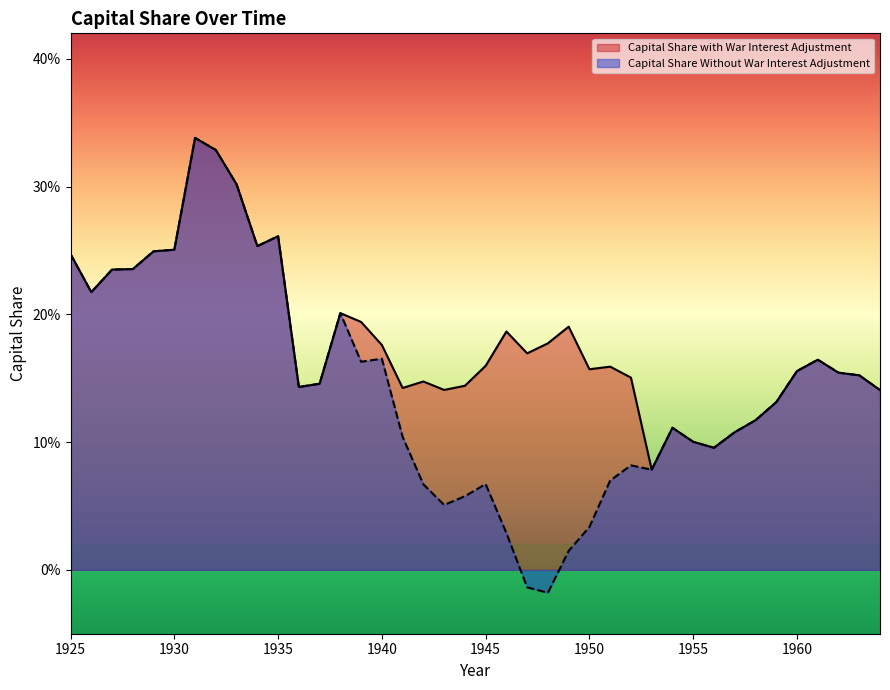

How many interior local valleys does the Capital Share with War Interest Adjustment series have?

9